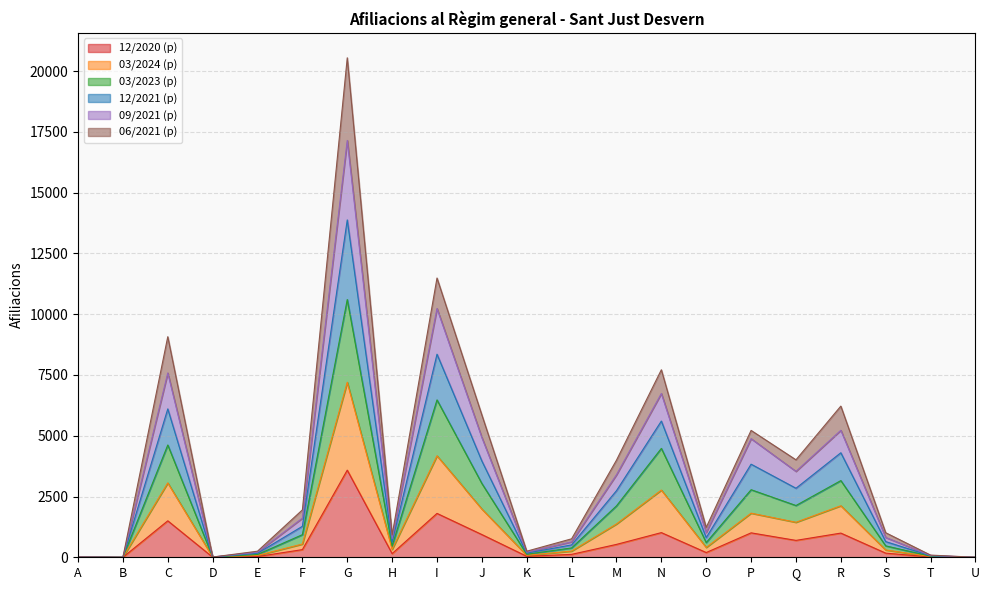

True or false: 09/2021 (p) has more than 1 interior local peaks.

True